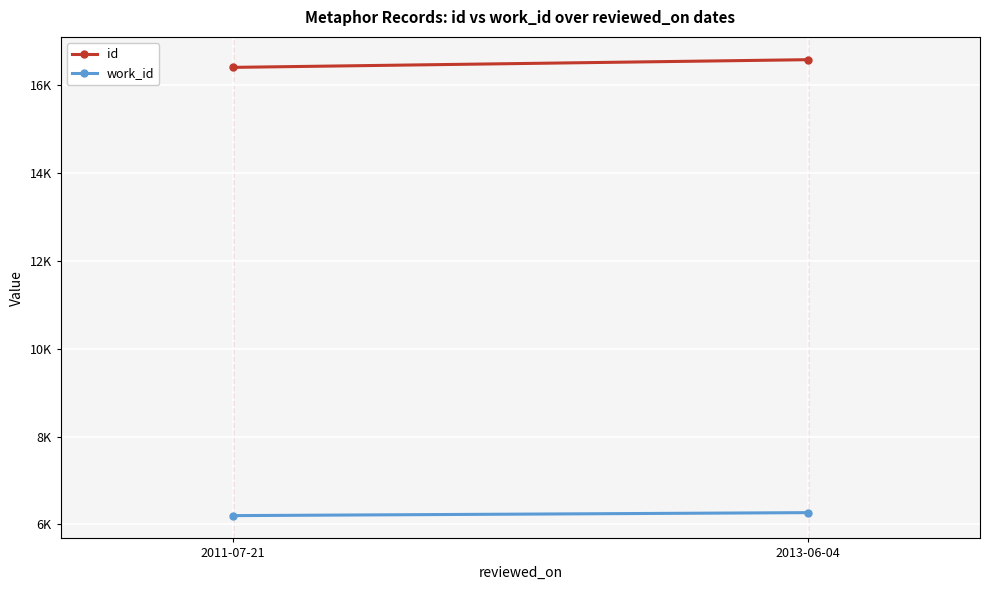

The id series shows 16579 at 2013-06-04. True or false?

True